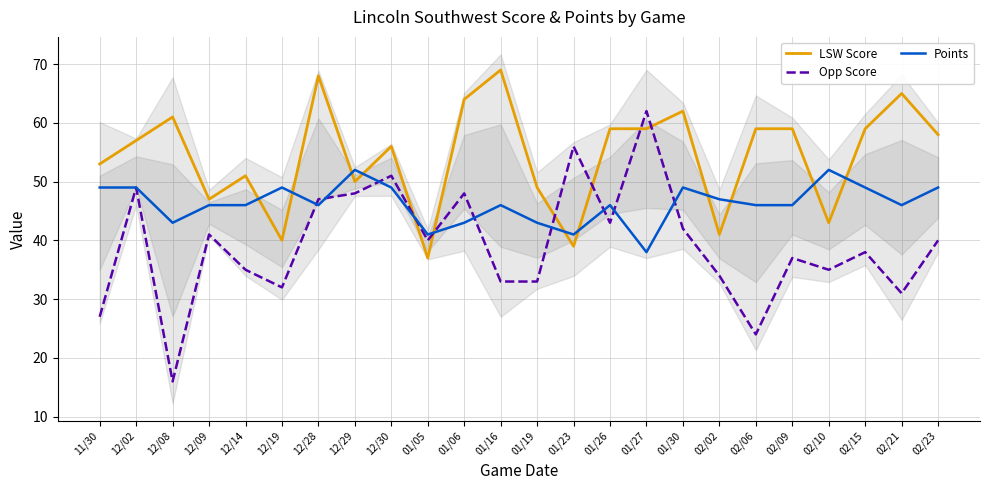

What is the label of the 10th point from the right?

01/26